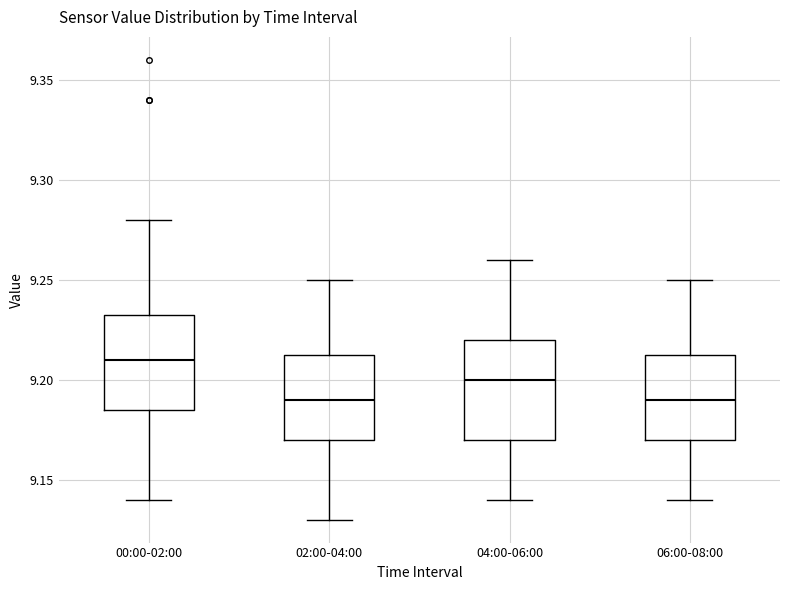

Where does the upper whisker of the box for 00:00-02:00 end on the y-axis? The values are not printed on the chart, so give them approximately, as read against the axis.

9.280